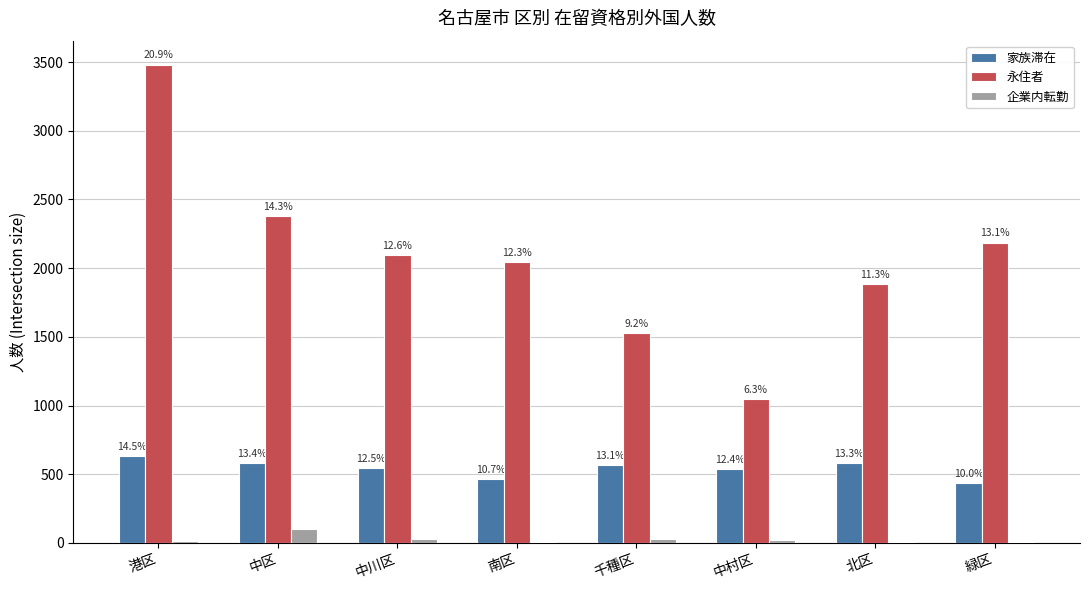

Between 港区 and 北区, which is larger?

港区